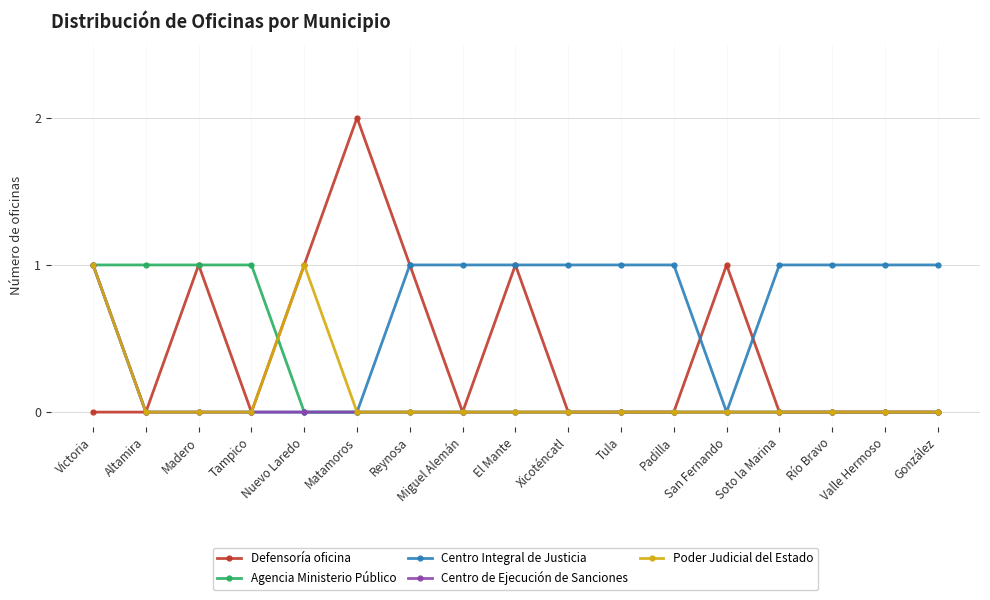

True or false: Centro de Ejecución de Sanciones has a value of 0 at Madero.

True